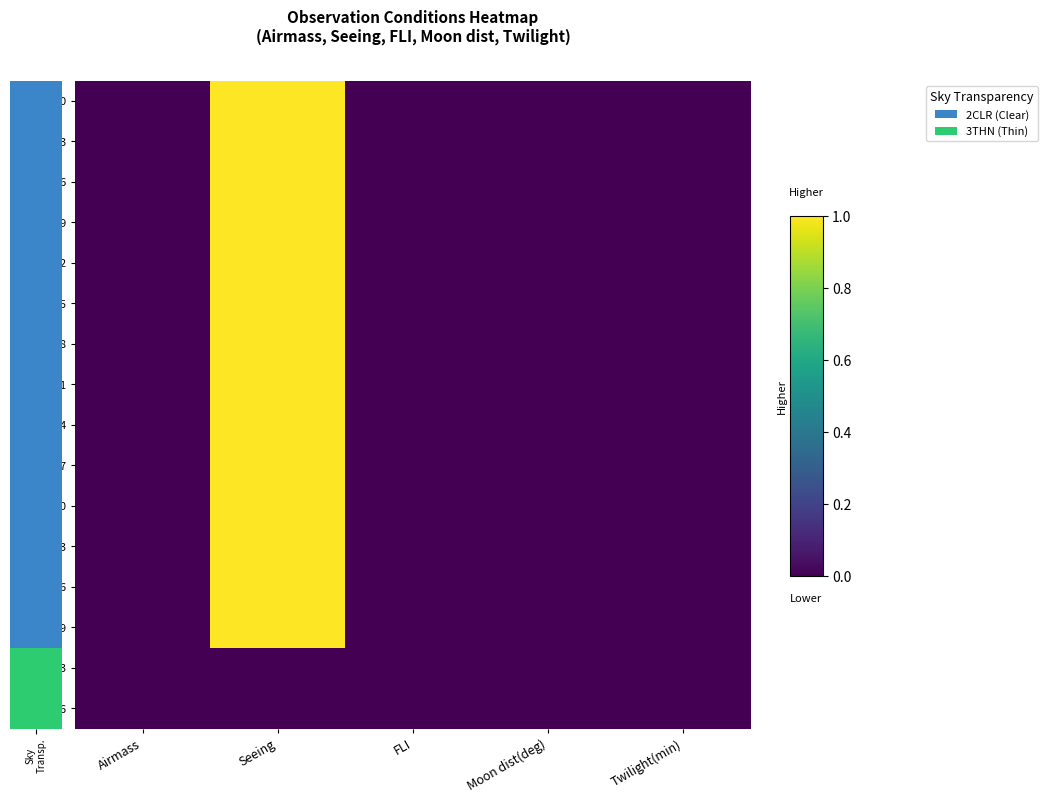

What is the greatest value displayed?

1.0